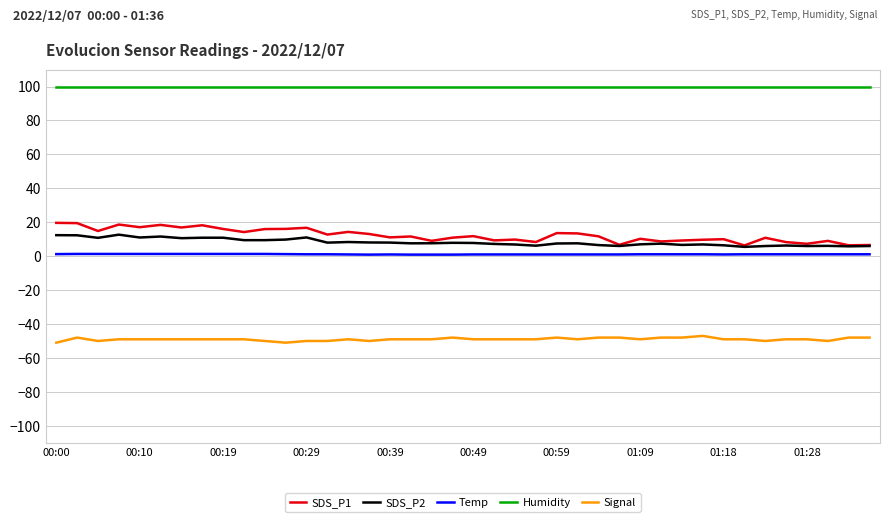

True or false: Temp and SDS_P1 intersect in this chart.

False